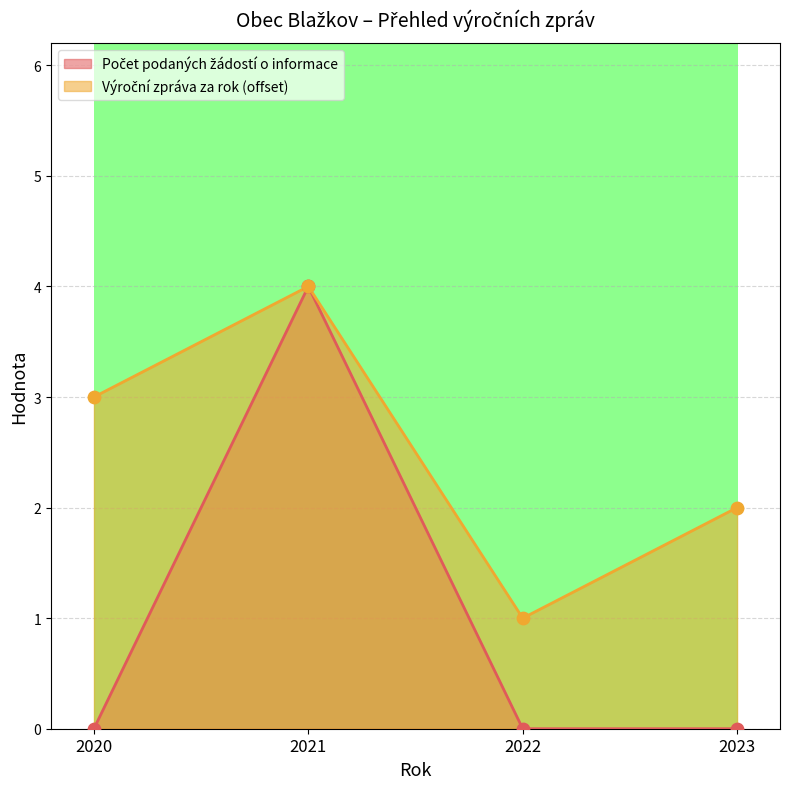

Is the value of Počet podaných žádostí o informace at 2021 greater than the value of Výroční zpráva za rok at 2021?

No